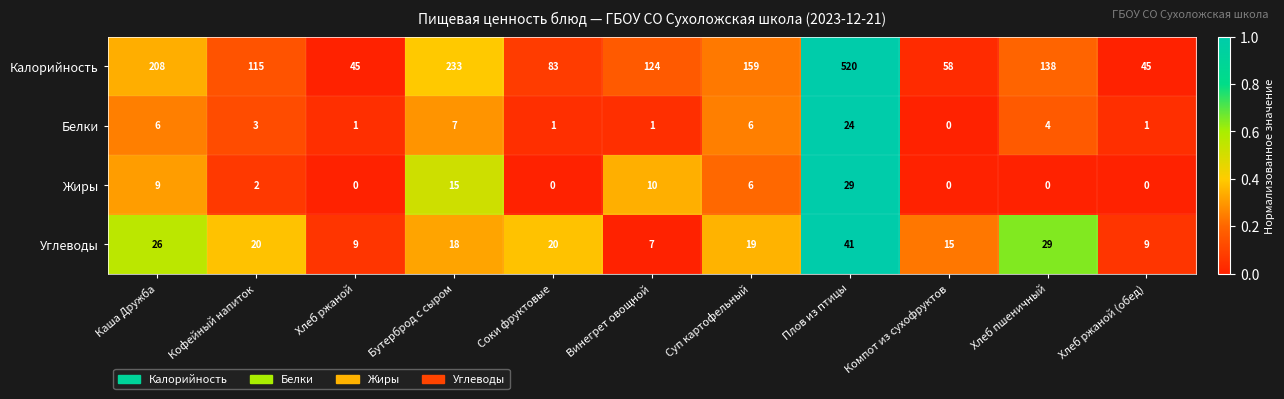

What is the difference between the highest and lowest values at Суп картофельный?

153